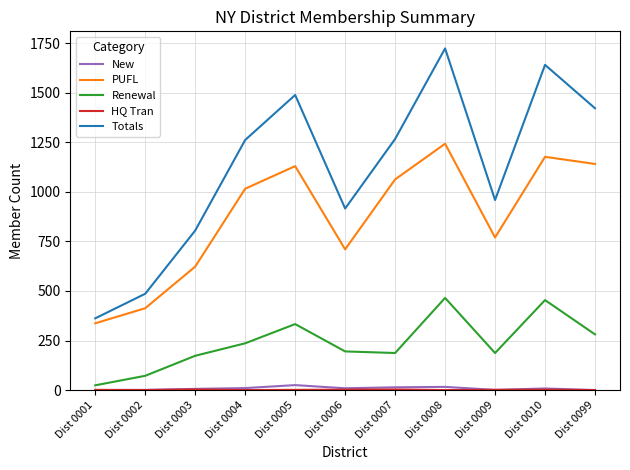

How many interior local valleys does the Totals series have?

2